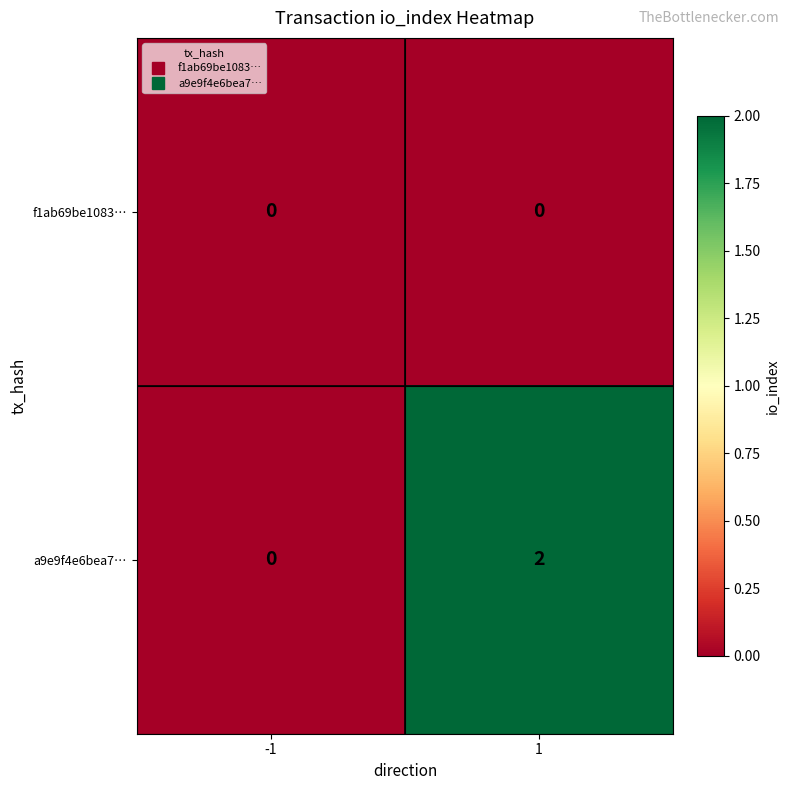

True or false: f1ab69be1083… has a value of 0 at 1.

True